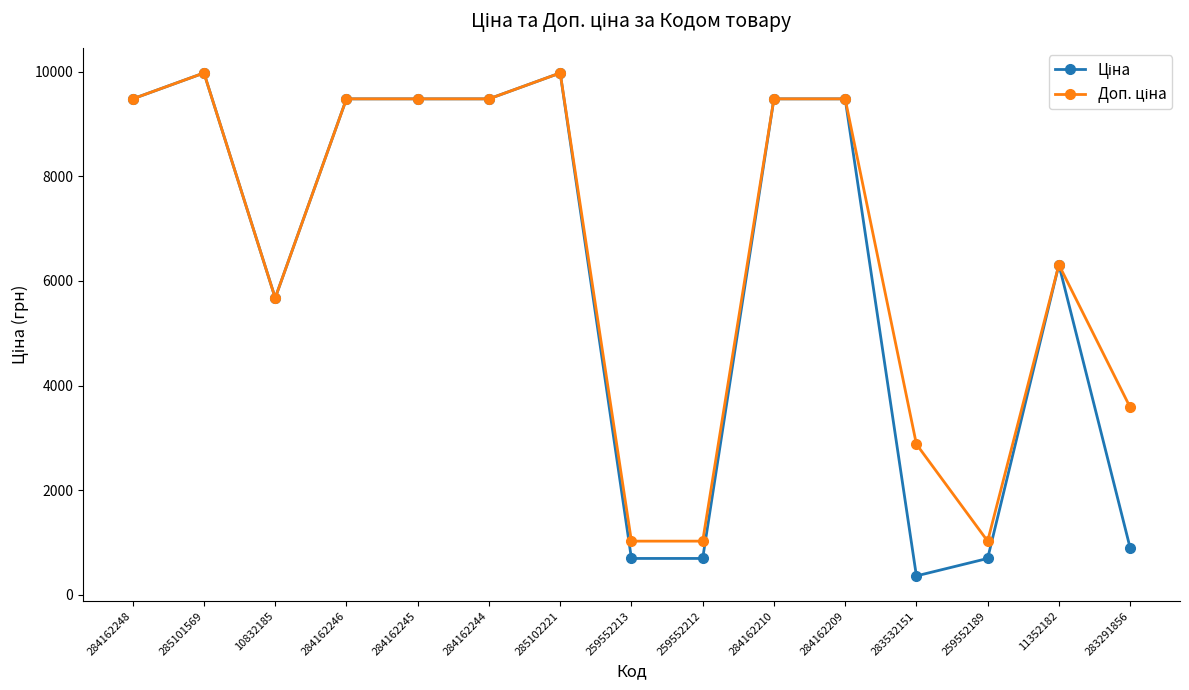

What is the label of the 15th point from the right?

284162248